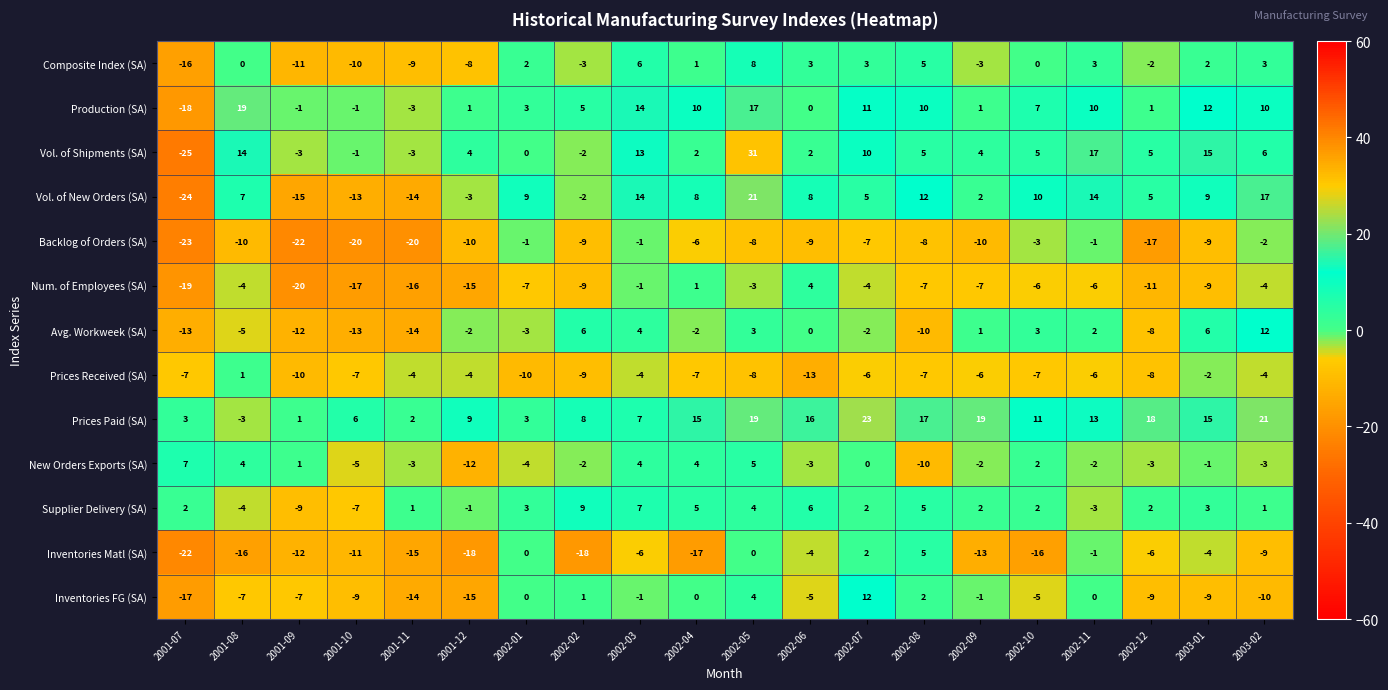

Rank the series at 2001-07 from lowest to highest value.

Vol. of Shipments (SA), Vol. of New Orders (SA), Backlog of Orders (SA), Inventories Matl (SA), Num. of Employees (SA), Production (SA), Inventories FG (SA), Composite Index (SA), Avg. Workweek (SA), Prices Received (SA), Supplier Delivery (SA), Prices Paid (SA), New Orders Exports (SA)